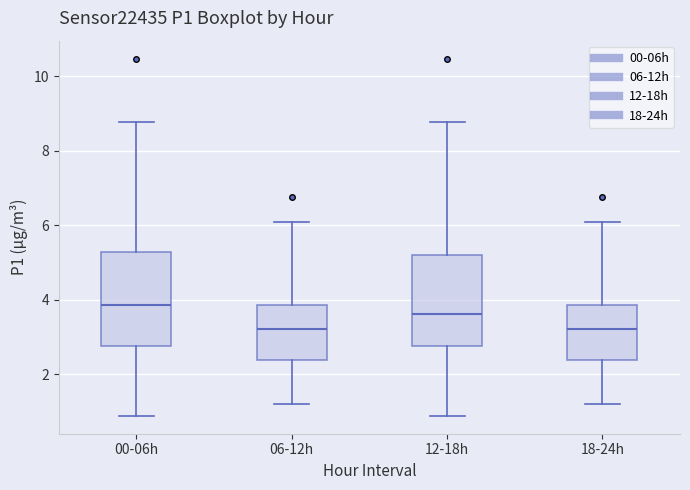

Where does the median line of the box for 12-18h sit on the y-axis? The values are not printed on the chart, so give them approximately, as read against the axis.

3.6